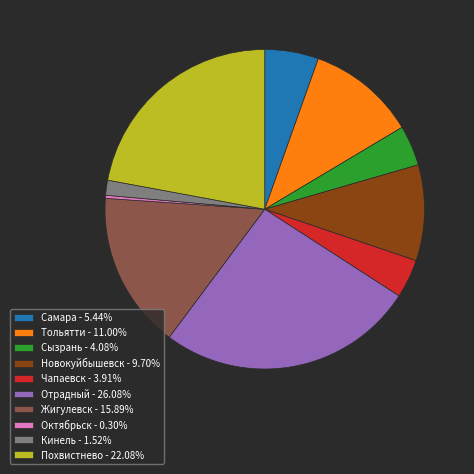

Does any single category account for the majority?

No